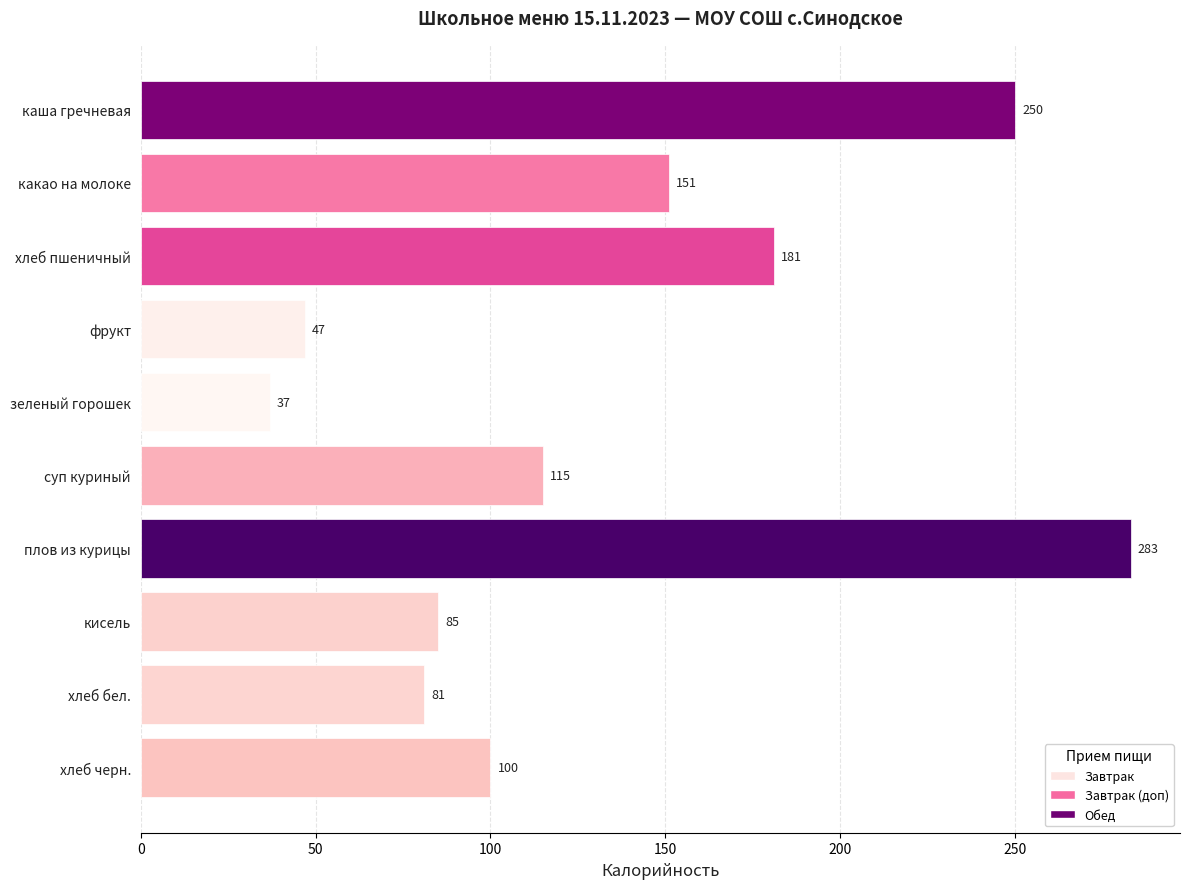

What is the minimum value shown in the chart?

37